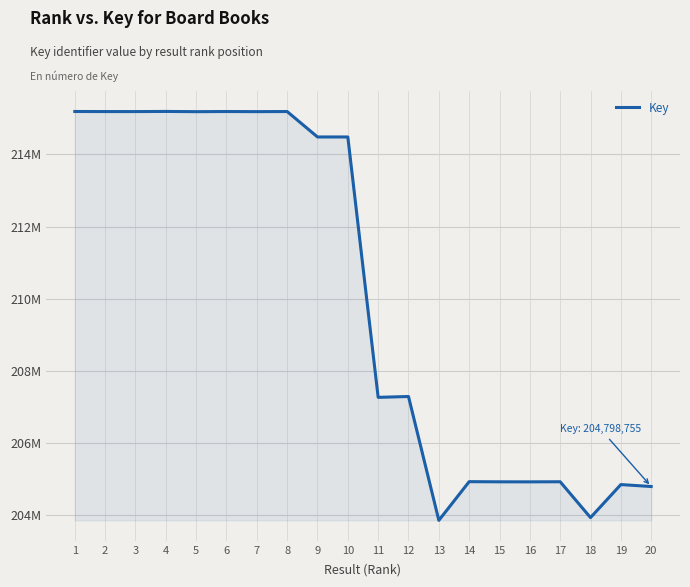

Rank the categories by value from highest to lowest.

4, 1, 6, 8, 2, 3, 7, 5, 10, 9, 12, 11, 14, 17, 15, 16, 19, 20, 18, 13